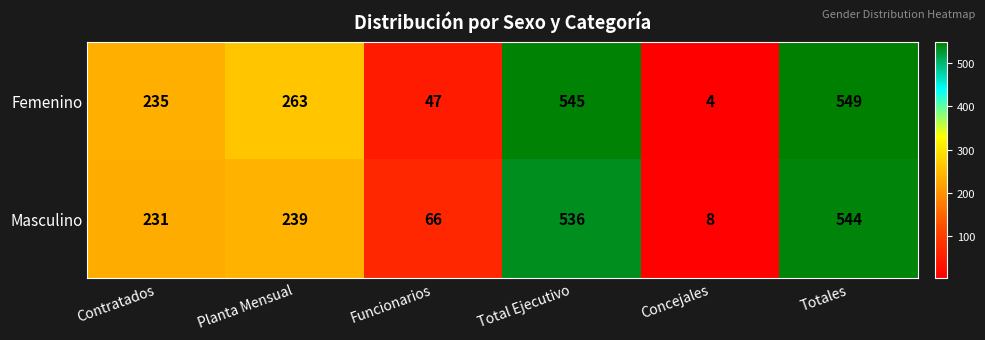

The Femenino series shows 47 at Funcionarios. True or false?

True